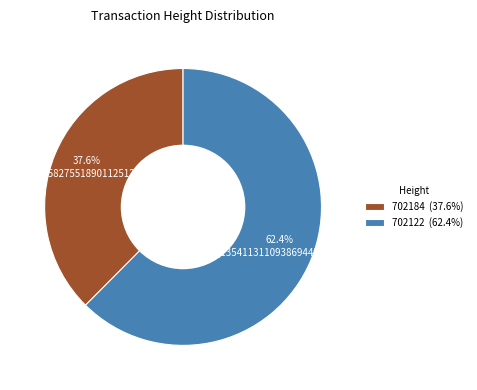

How many segments does this pie chart have?

2